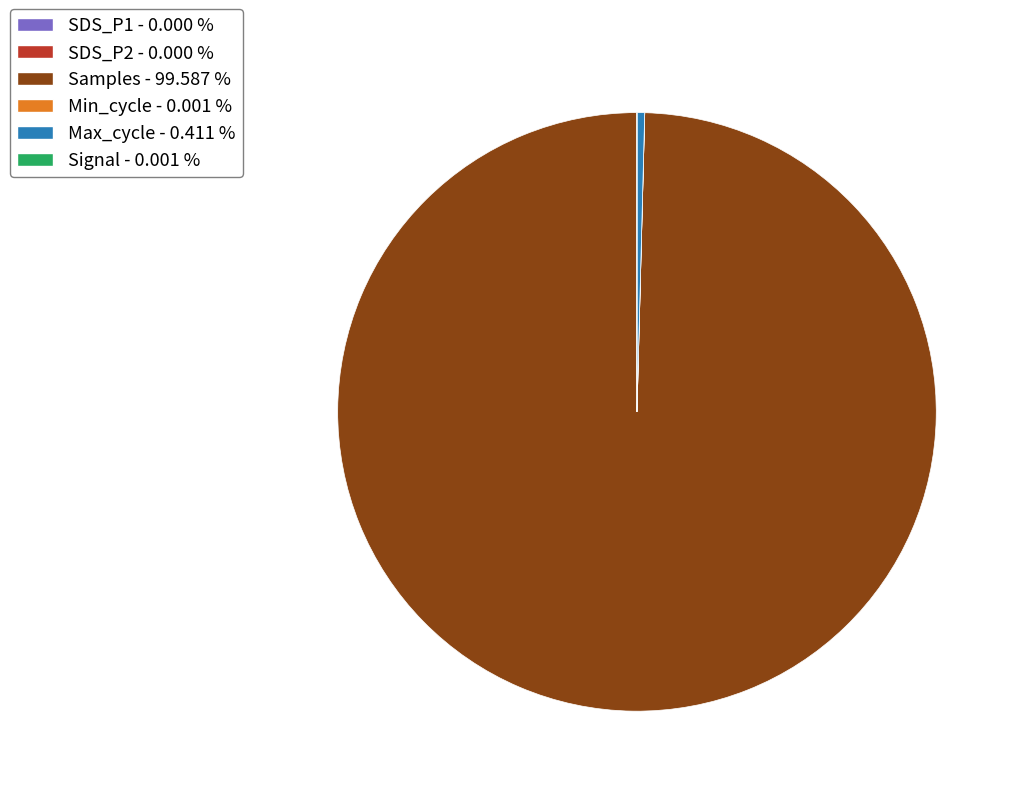

Which category has the biggest portion of the pie?

Samples